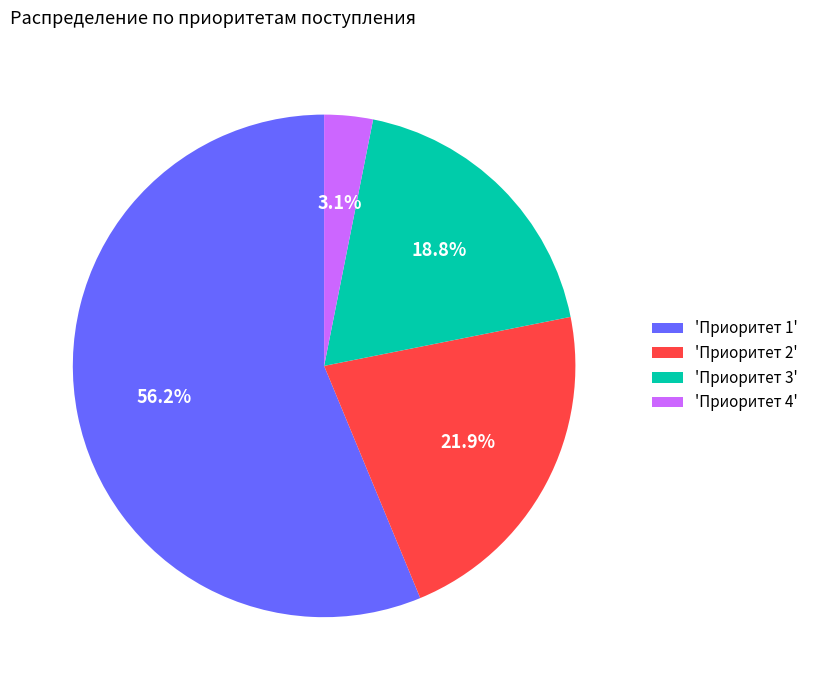

Rank the categories by value from lowest to highest.

'Приоритет 4', 'Приоритет 3', 'Приоритет 2', 'Приоритет 1'